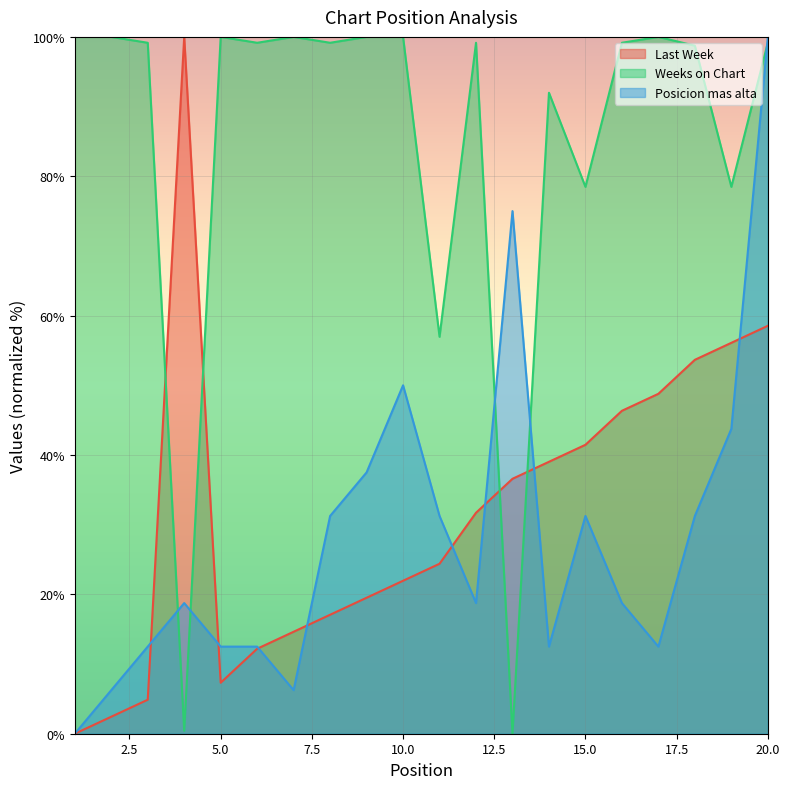

Read the Posicion mas alta value at 13.

75.0